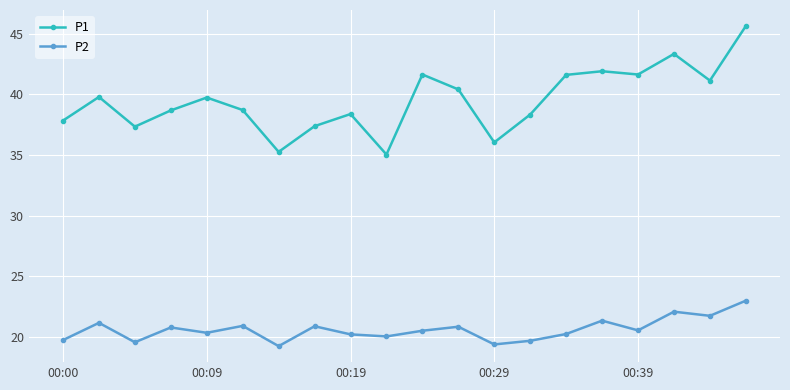

What is the value of the P2 point at the 1st from the left?

19.7